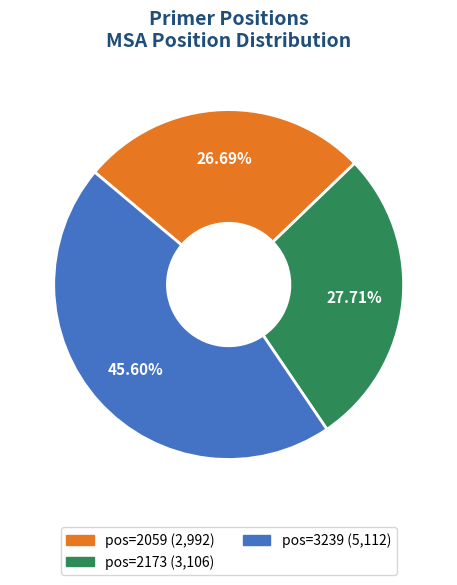

How many segments does this pie chart have?

3